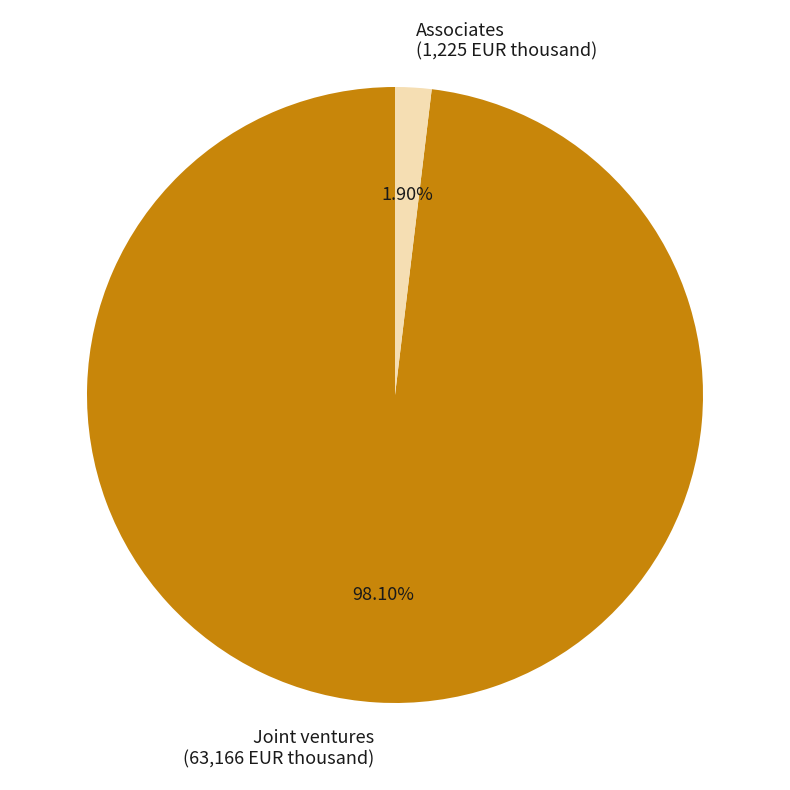

What percentage is the Associates slice, to the nearest percent?

2%